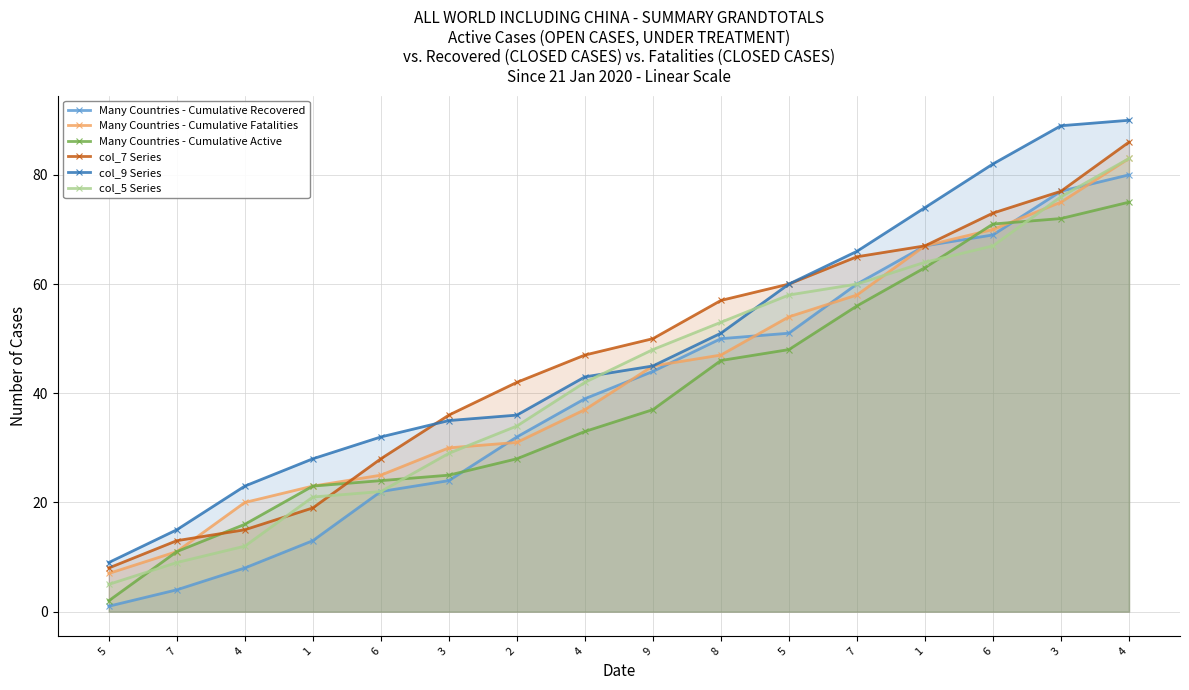

What is the label of the 1st point from the left?

5